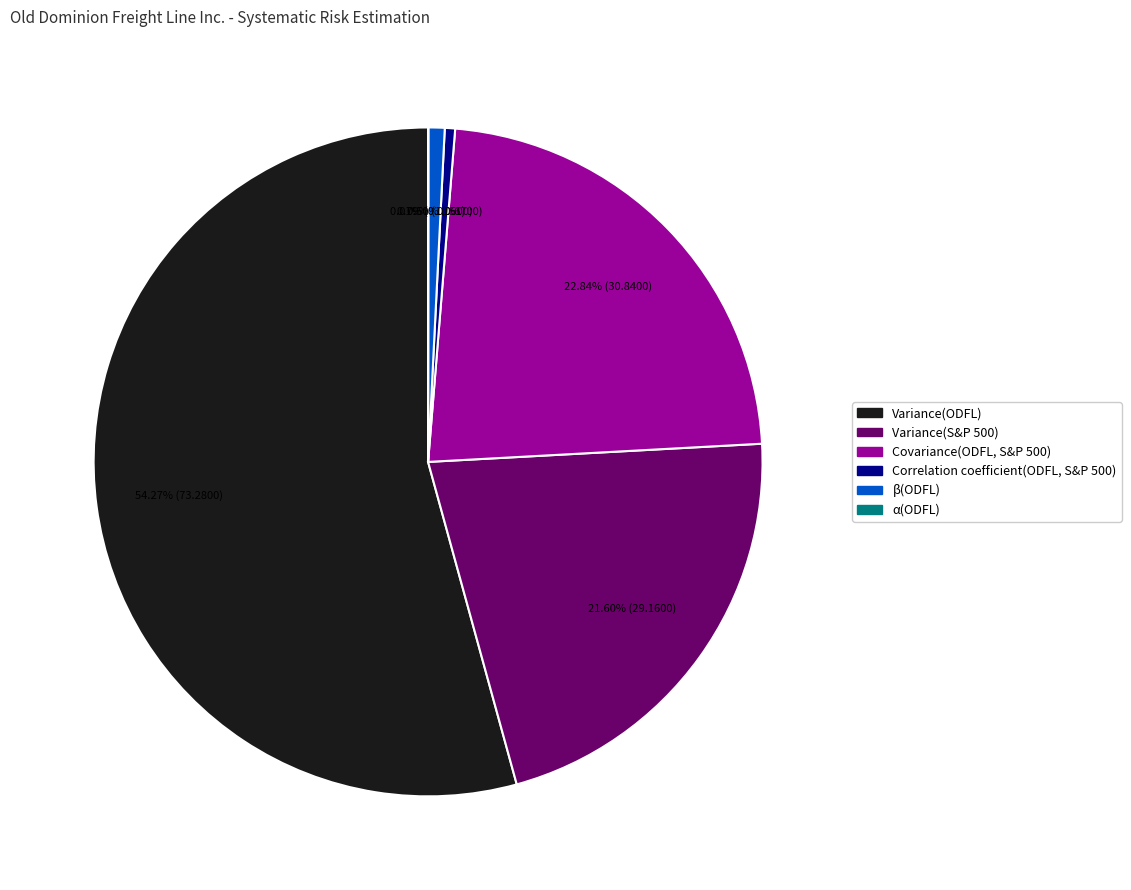

Which category has the biggest portion of the pie?

Variance(ODFL)